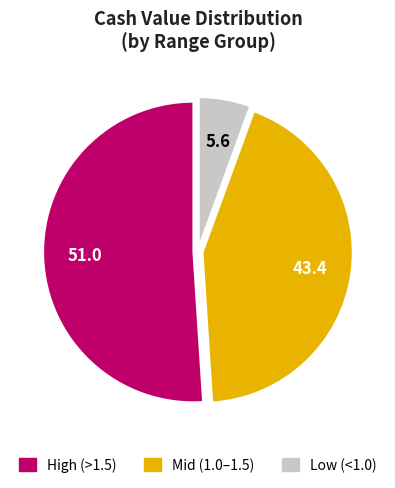

Does any single category account for the majority?

Yes